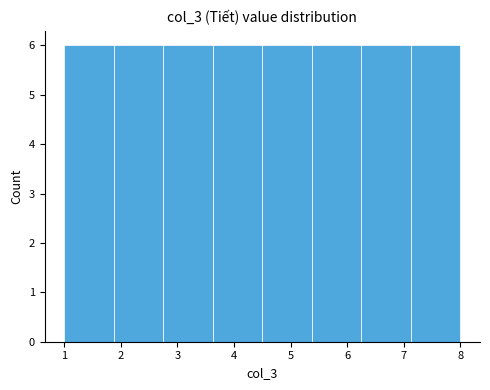

What is the height of the bar covering 2.8 to 3.6 on the x-axis? Neither the bar edges nor the heights are printed on the chart, so give them approximately, as read against the axes.

6